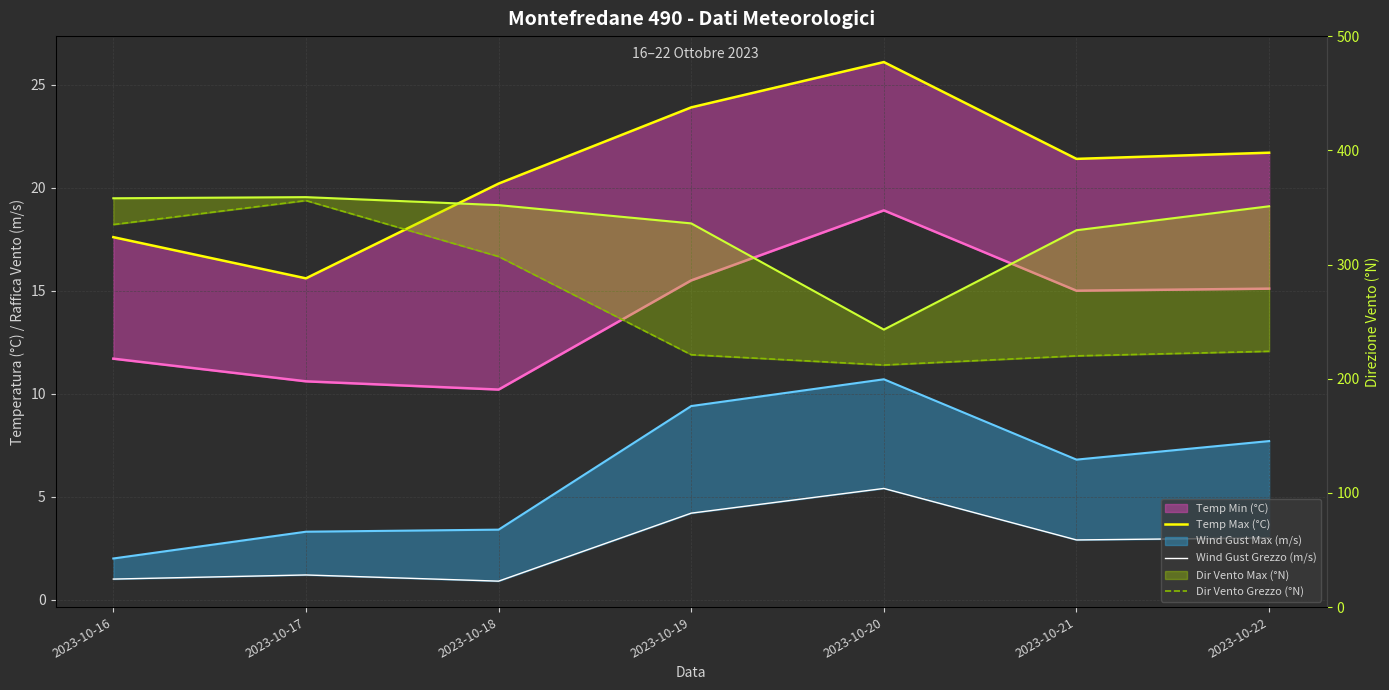

What is the difference between the highest and lowest values at 2023-10-21?

327.1